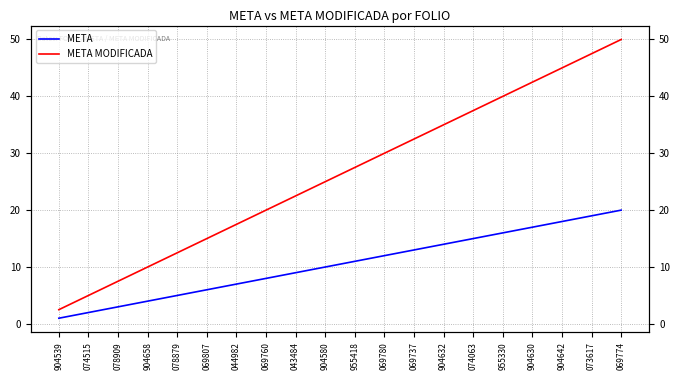

Reading left to right, extract all data points from this chart.

META: 904539=1.0	074515=2.0	078909=3.0	904658=4.0	078879=5.0	069807=6.0	044982=7.0	069760=8.0	043484=9.0	904580=10.0	955418=11.0	069780=12.0	069737=13.0	904632=14.0	074063=15.0	955330=16.0	904630=17.0	904642=18.0	073617=19.0	069774=20.0
META MODIFICADA: 904539=2.5	074515=5.0	078909=7.5	904658=10.0	078879=12.5	069807=15.0	044982=17.5	069760=20.0	043484=22.5	904580=25.0	955418=27.5	069780=30.0	069737=32.5	904632=35.0	074063=37.5	955330=40.0	904630=42.5	904642=45.0	073617=47.5	069774=50.0